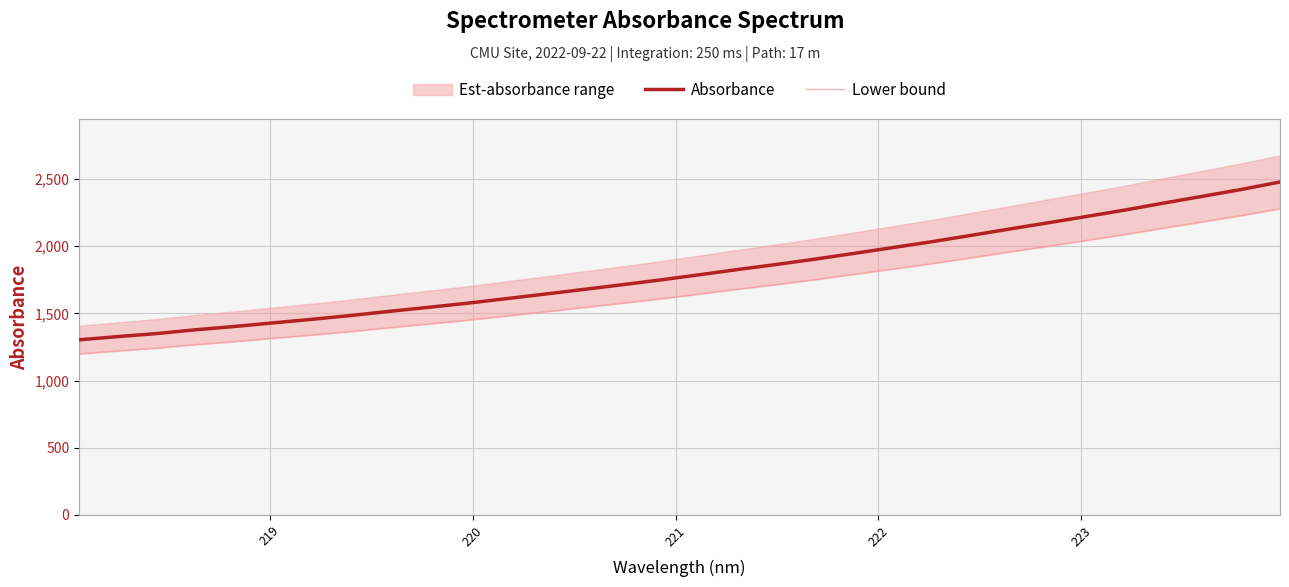

Is it true that Lower bound equals 3131.4 at 26?

False